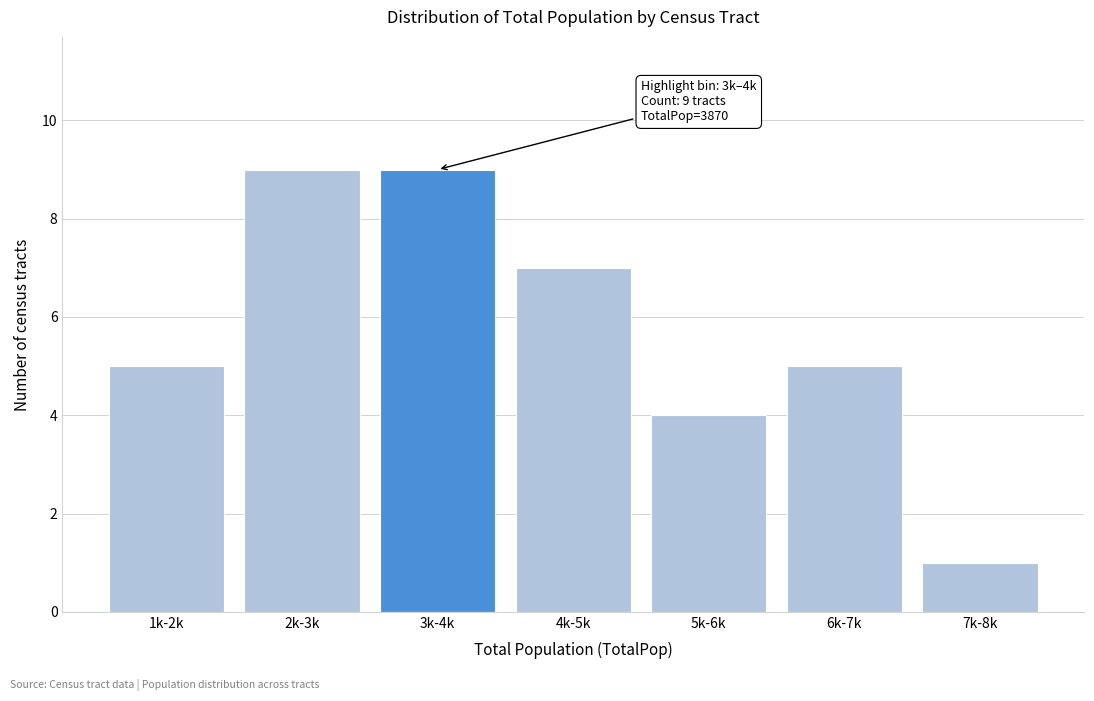

Reading left to right, transcribe all the data shown in this chart.

5	9	9	7	4	5	1